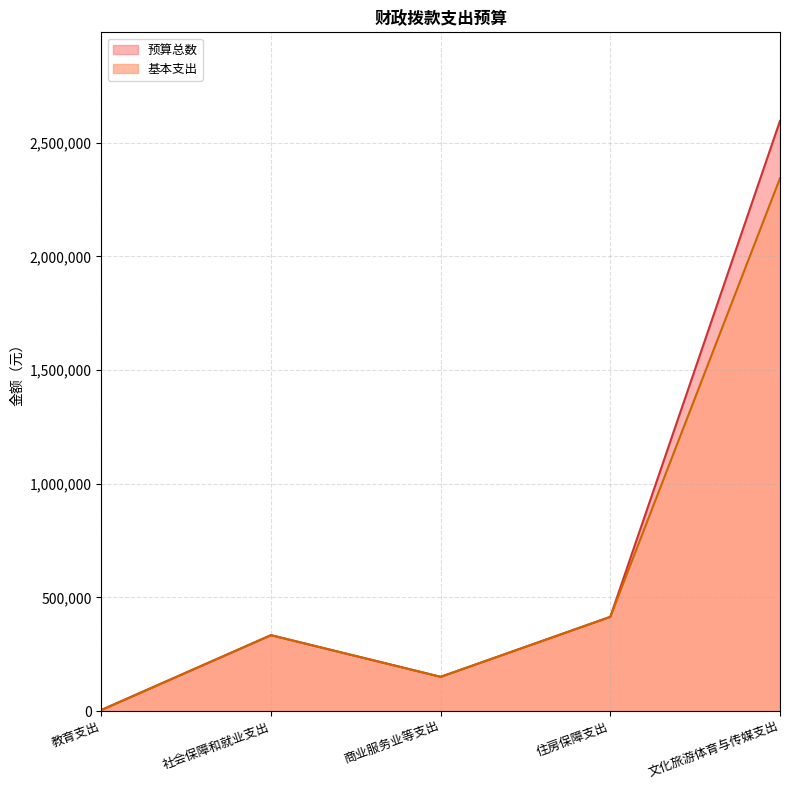

What is the difference between the second highest and minimum values in the 基本支出 series?

409848